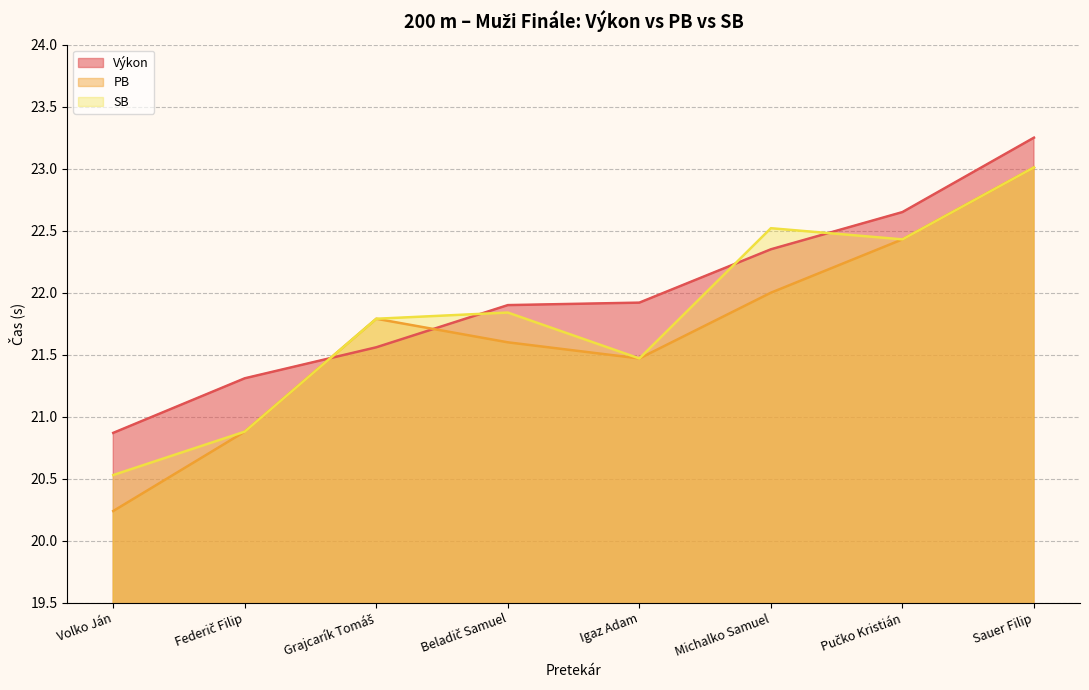

True or false: Výkon has a value of 23.2 at Sauer Filip.

True